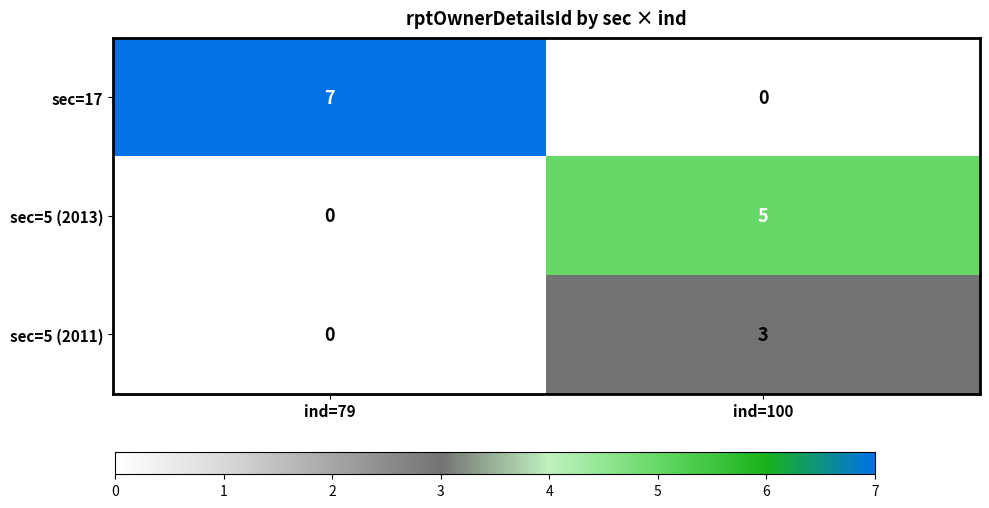

Is it true that sec=5 (2011) equals 3 at ind=100?

True